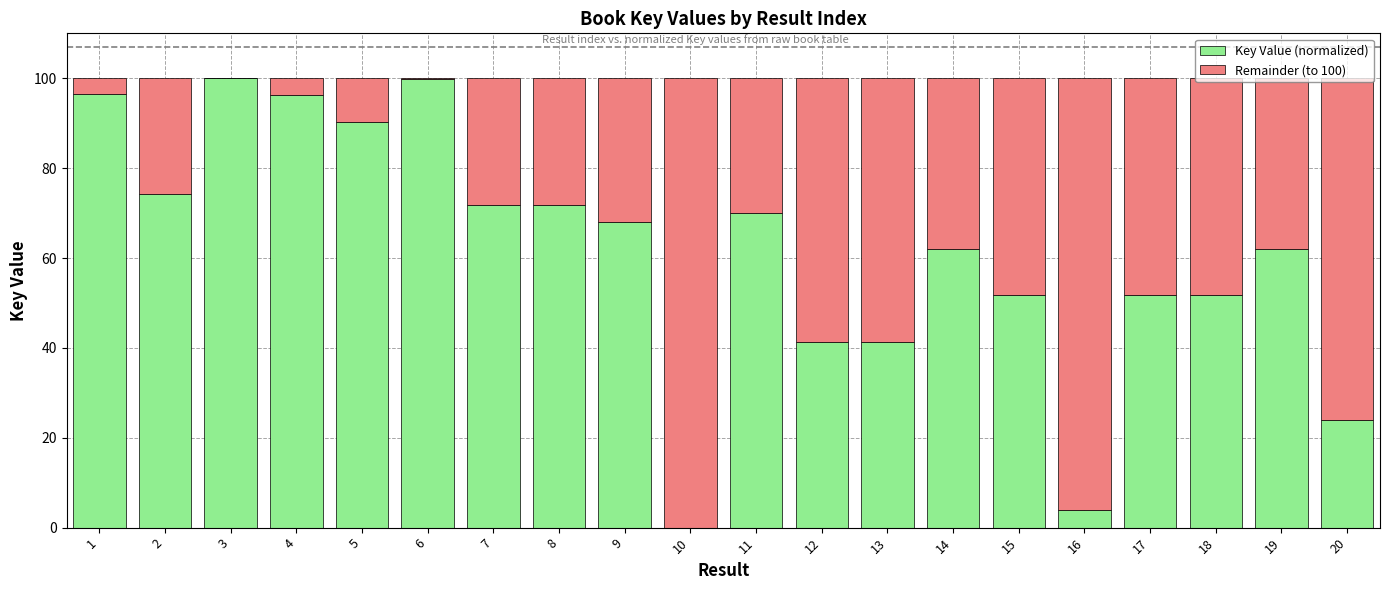

Is it true that Key Value (normalized) equals 99.8 at 6?

True